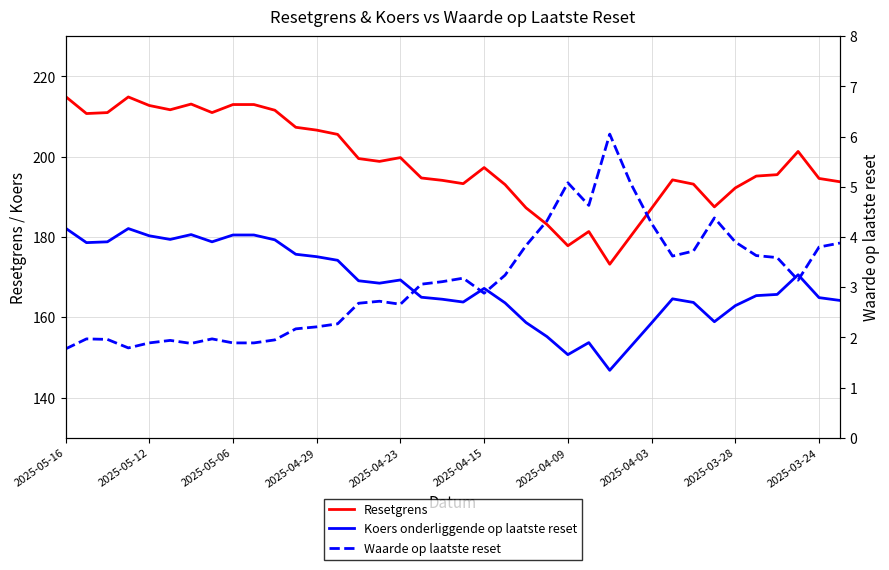

What is the maximum value shown in the chart?

215.0